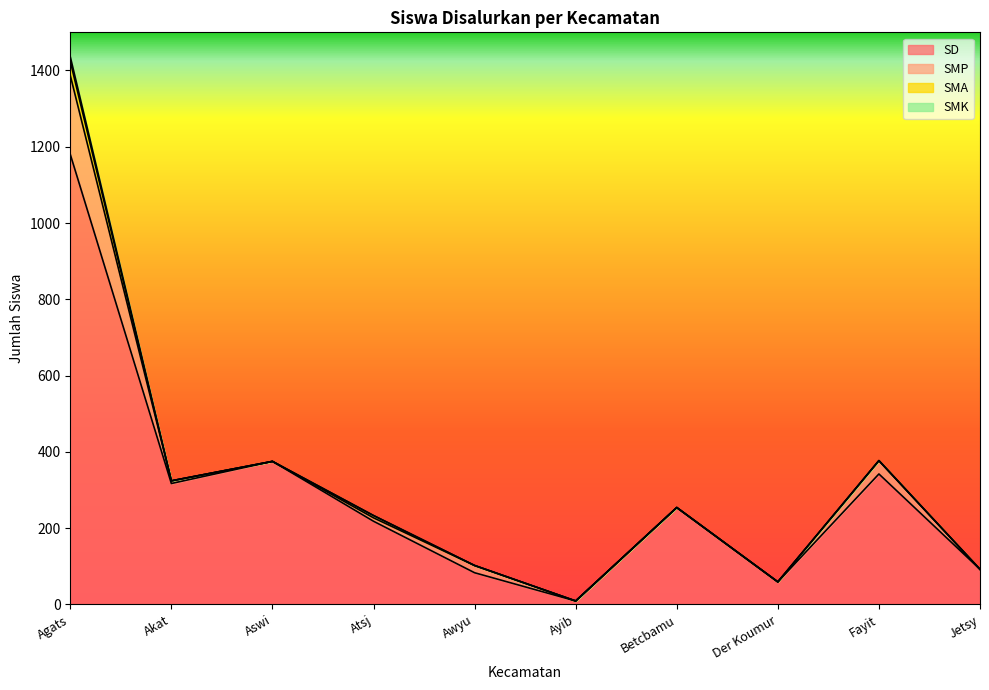

What are all the series names shown in the legend?

SD, SMP, SMA, SMK